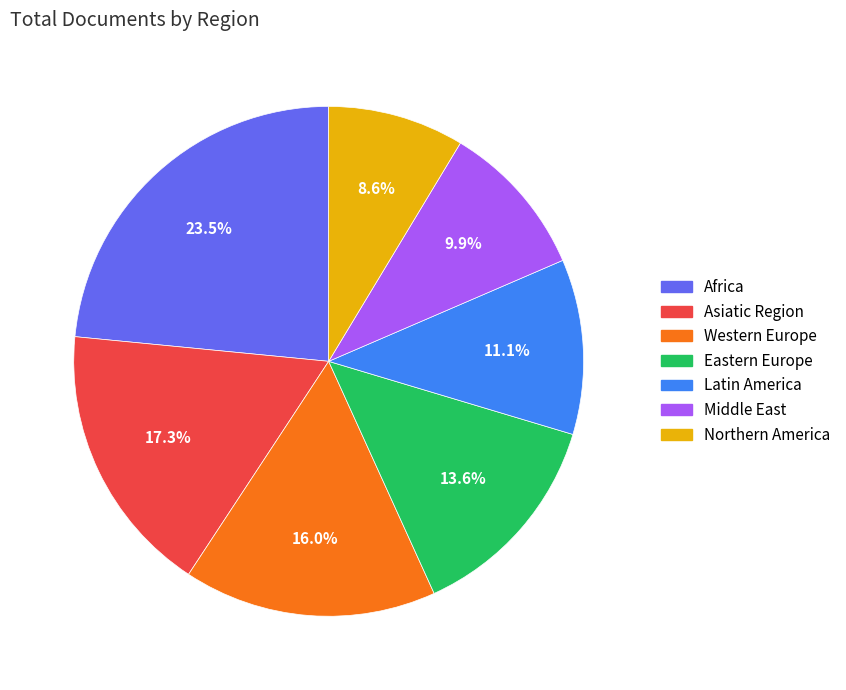

Approximately how many times larger is the value at Western Europe compared to Middle East?

1.6